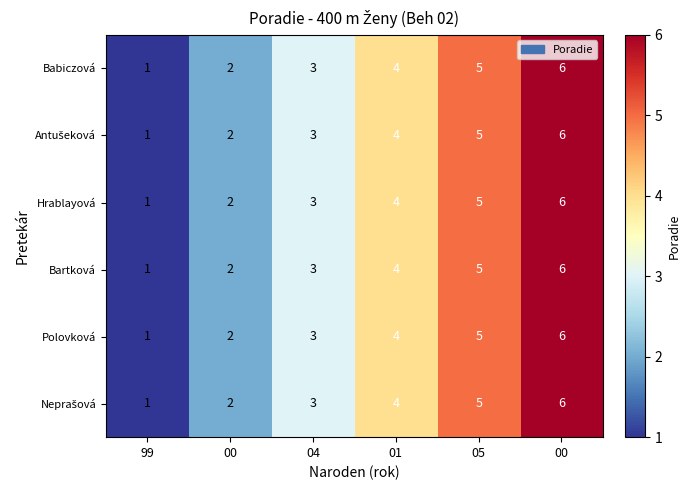

How many values in the Polovková series are below 4?

3